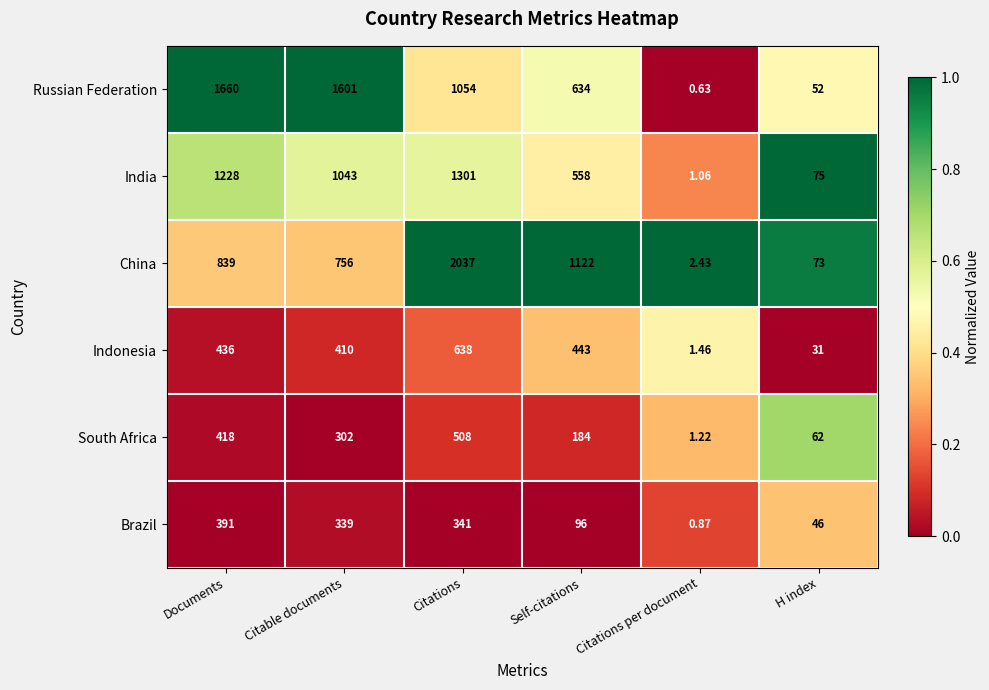

Where is Indonesia nearest to the value 319?

Citable documents